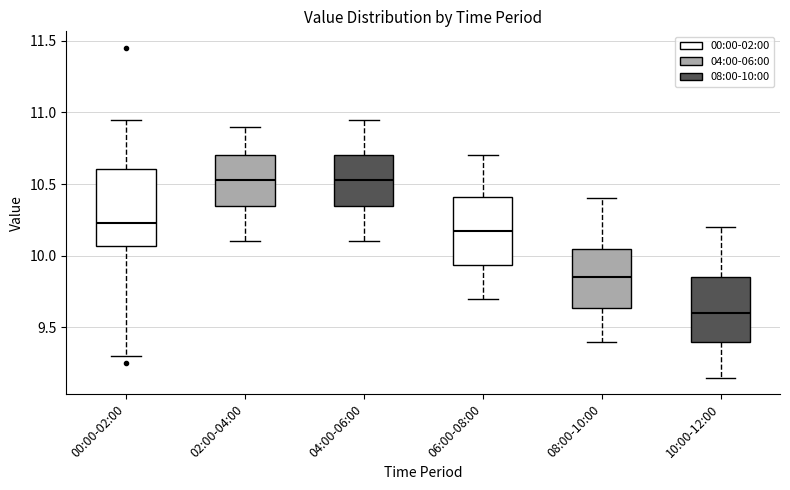

Reading left to right, read every box against the y-axis: the position of its median line, the range the box covers, and the ends of its whiskers. The values are not printed on the chart, so give them approximately, as read against the axis.

00:00-02:00: median 10.25, box 10.05 to 10.60, whiskers 9.30 to 10.95
02:00-04:00: median 10.55, box 10.35 to 10.70, whiskers 10.10 to 10.90
04:00-06:00: median 10.55, box 10.35 to 10.70, whiskers 10.10 to 10.95
06:00-08:00: median 10.20, box 9.95 to 10.40, whiskers 9.70 to 10.70
08:00-10:00: median 9.85, box 9.65 to 10.05, whiskers 9.40 to 10.40
10:00-12:00: median 9.60, box 9.40 to 9.85, whiskers 9.15 to 10.20